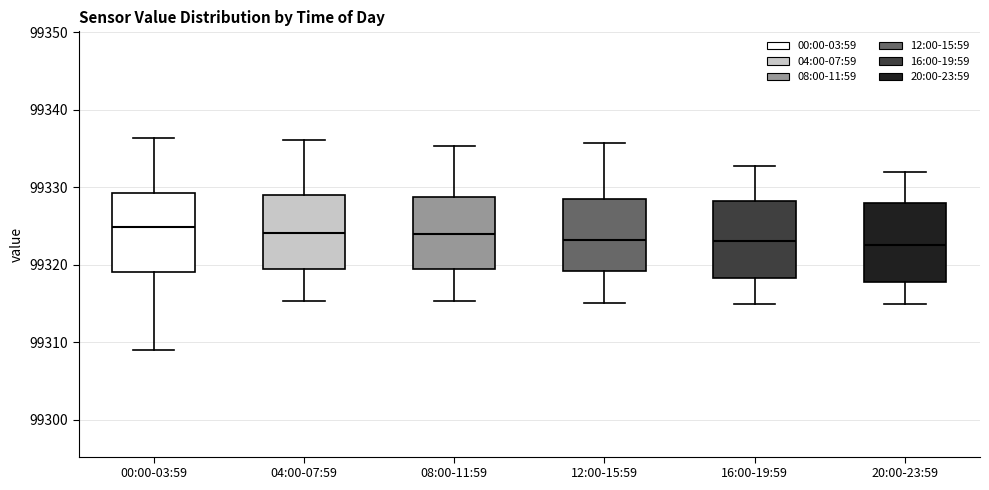

Reading left to right, read every box against the y-axis: the position of its median line, the range the box covers, and the ends of its whiskers. The values are not printed on the chart, so give them approximately, as read against the axis.

00:00-03:59: median 99325, box 99319 to 99329, whiskers 99309 to 99336
04:00-07:59: median 99324, box 99320 to 99329, whiskers 99315 to 99336
08:00-11:59: median 99324, box 99319 to 99329, whiskers 99315 to 99335
12:00-15:59: median 99323, box 99319 to 99329, whiskers 99315 to 99336
16:00-19:59: median 99323, box 99318 to 99328, whiskers 99315 to 99333
20:00-23:59: median 99323, box 99318 to 99328, whiskers 99315 to 99332